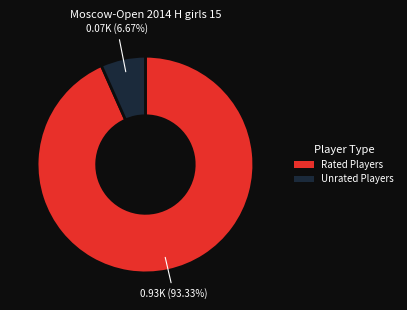

Does any single category account for the majority?

Yes